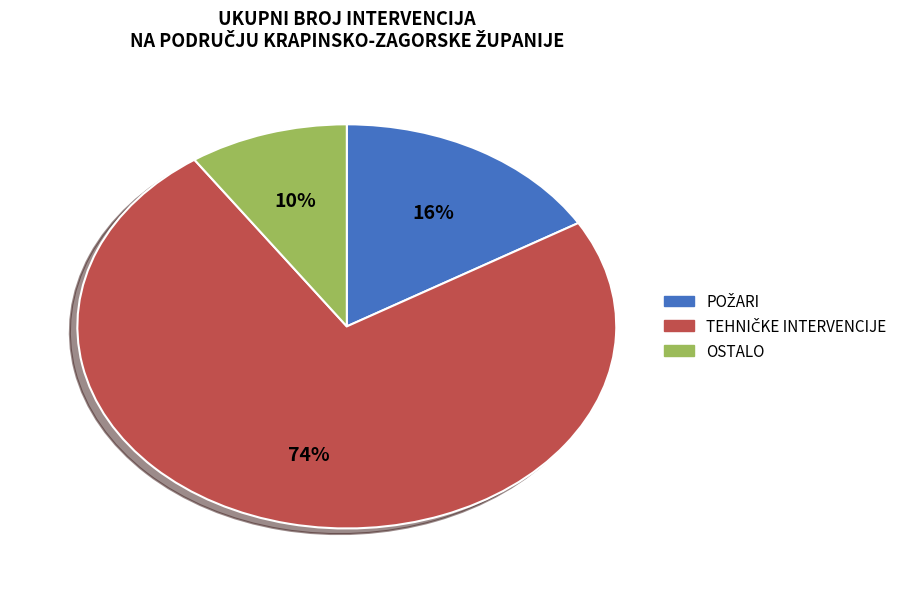

To the nearest percent, what is the average slice percentage?

33%